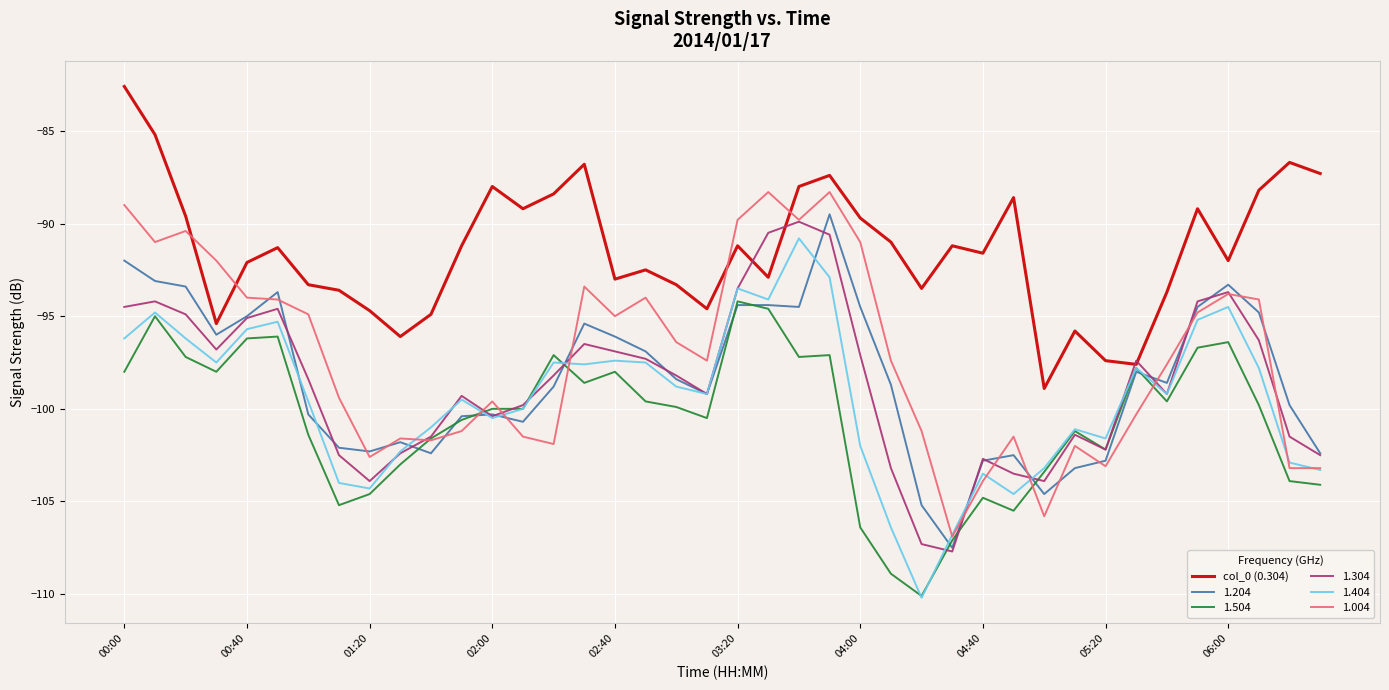

What is the maximum value shown in the chart?

-82.6